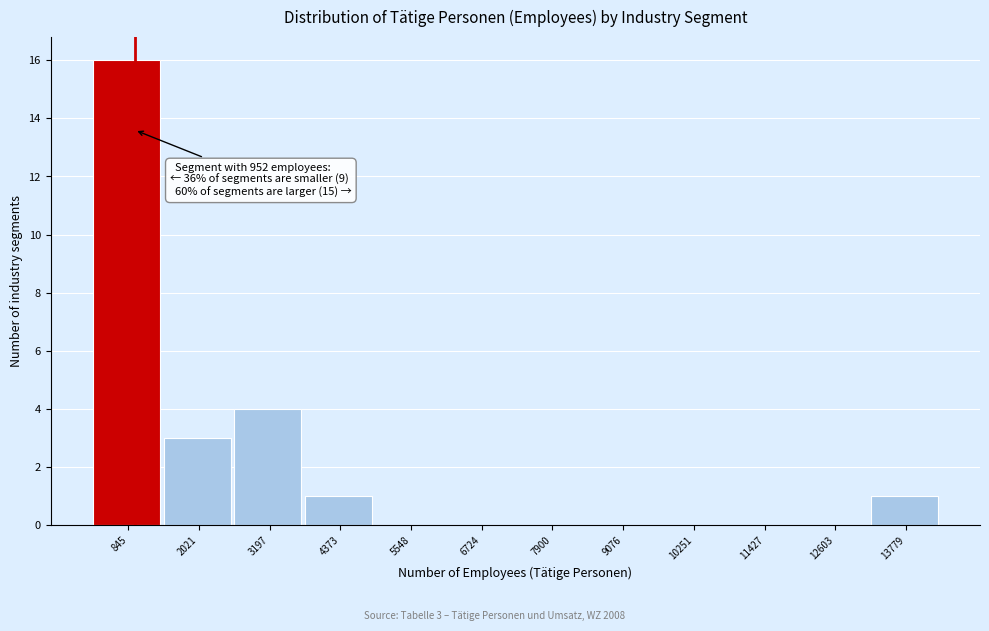

Which range on the x-axis has the tallest bar?

200 to 1400